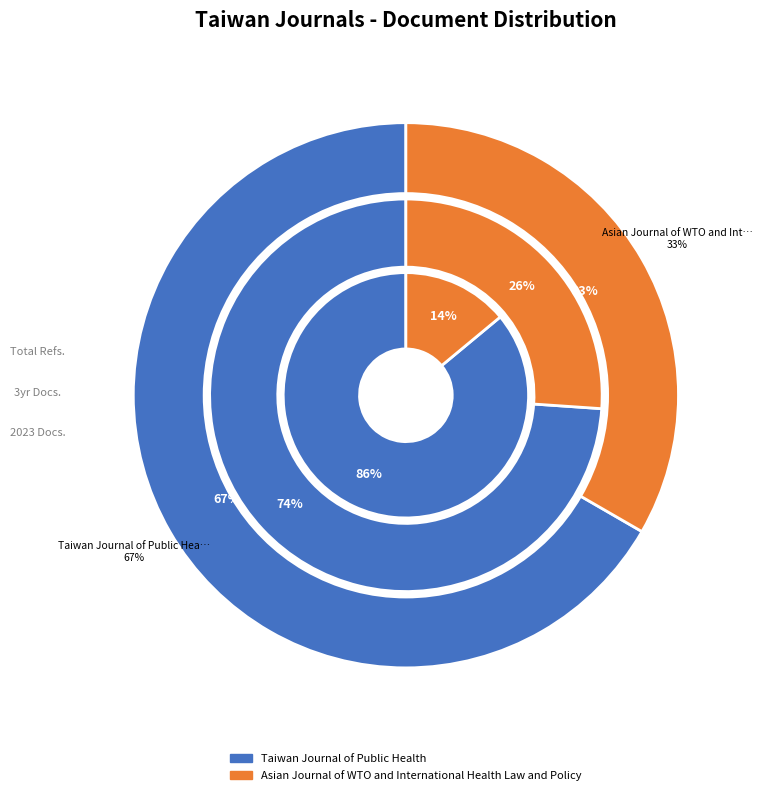

Does any single category account for the majority?

Yes